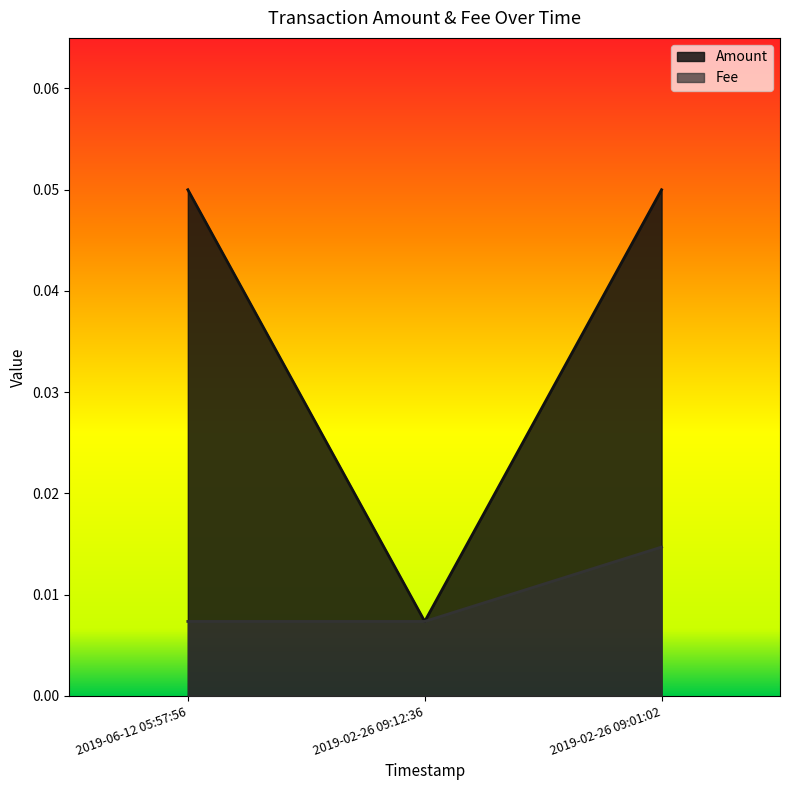

The value of Amount at 2019-02-26 09:12:36 is 0.0. True or false?

False